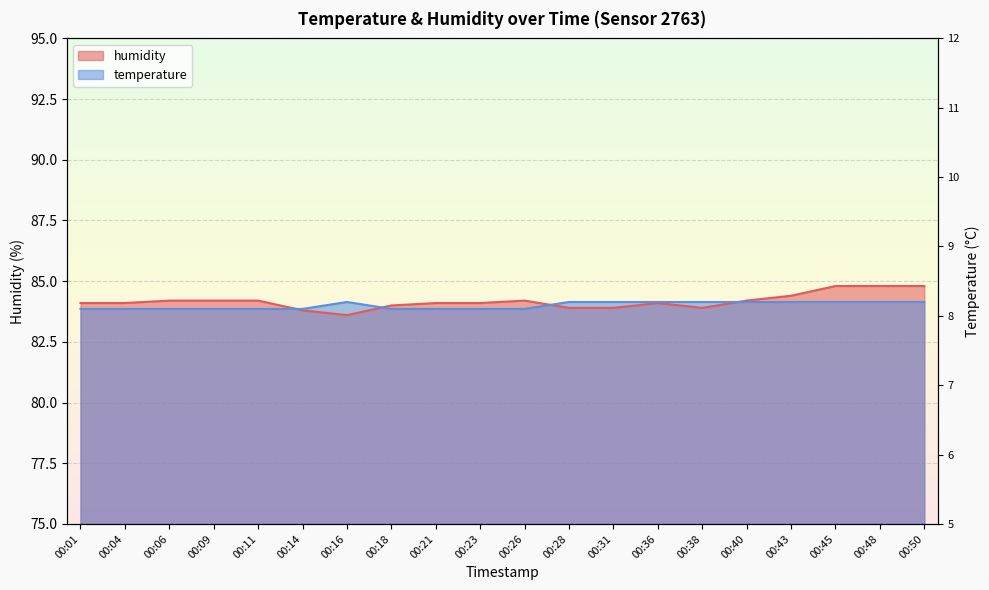

List the series in order of their overall mean, lowest first.

temperature, humidity